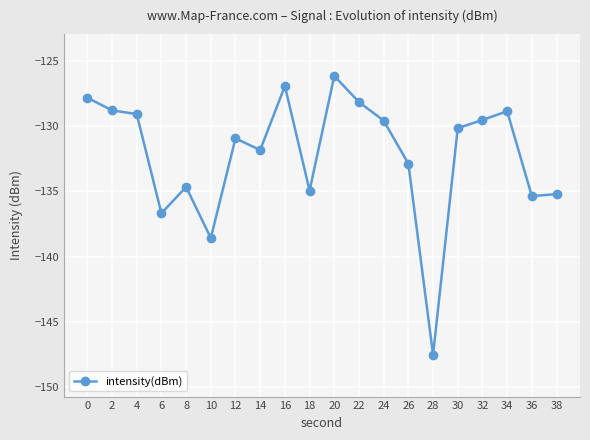

True or false: there are more than 1 points higher than both neighbors.

True